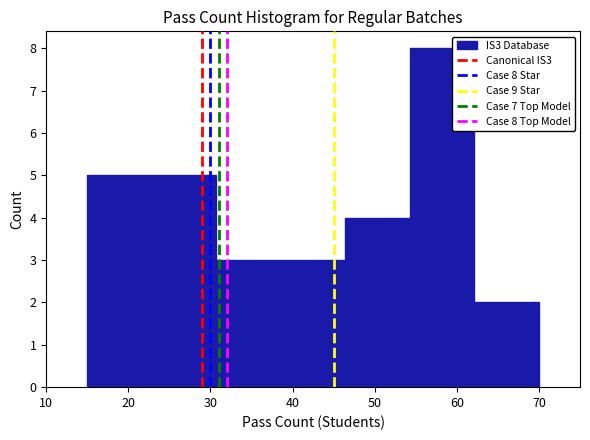

Over which range of the x-axis is the bar tallest?

54 to 62